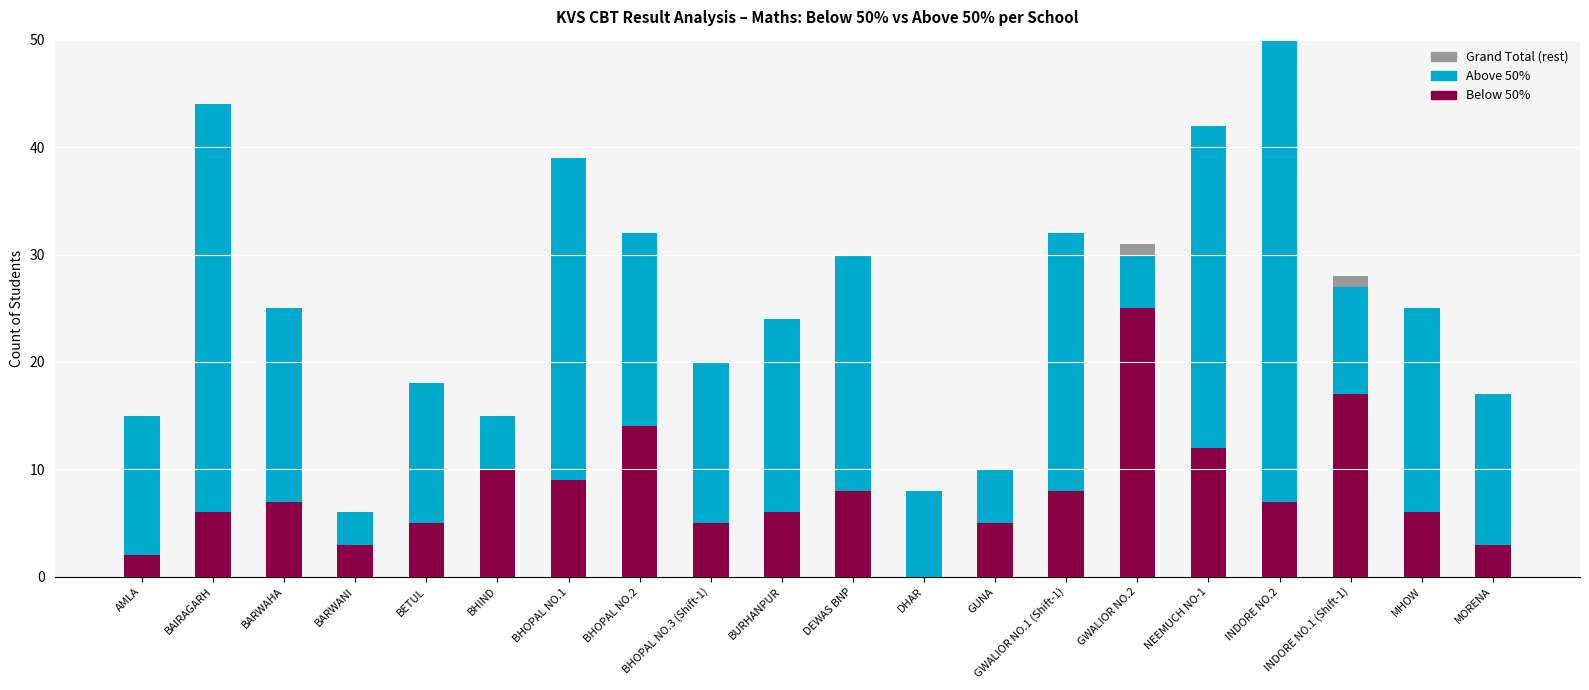

At which category is the sum across all series the highest?

INDORE NO.2